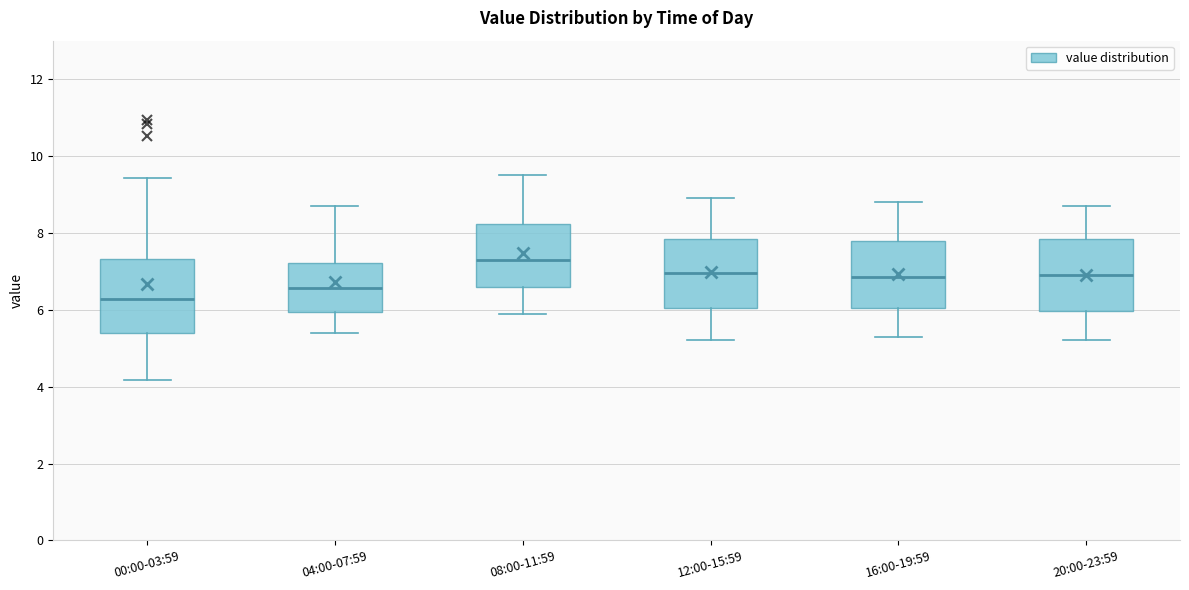

Where does the upper whisker of the box for 08:00-11:59 end on the y-axis? The values are not printed on the chart, so give them approximately, as read against the axis.

9.6